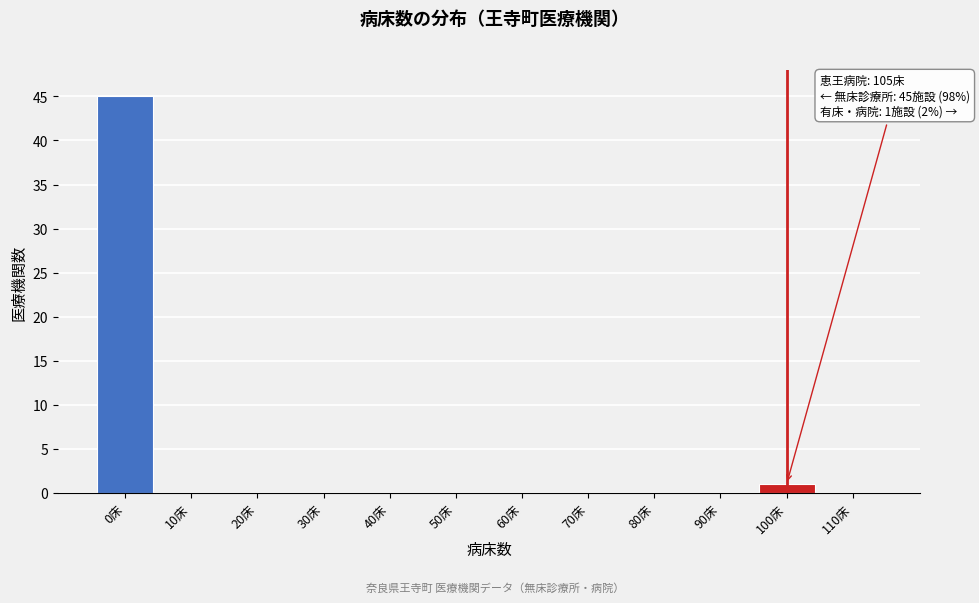

Reading left to right, list all the values displayed in this chart.

0床=45	10床=0	20床=0	30床=0	40床=0	50床=0	60床=0	70床=0	80床=0	90床=0	100床=1	110床=0